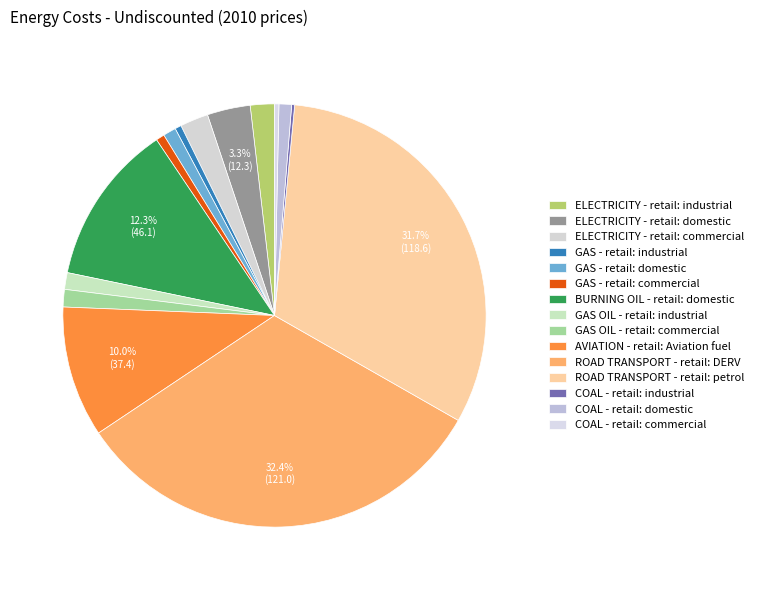

To the nearest percent, what is the difference between the largest and smallest slice percentages?

32%